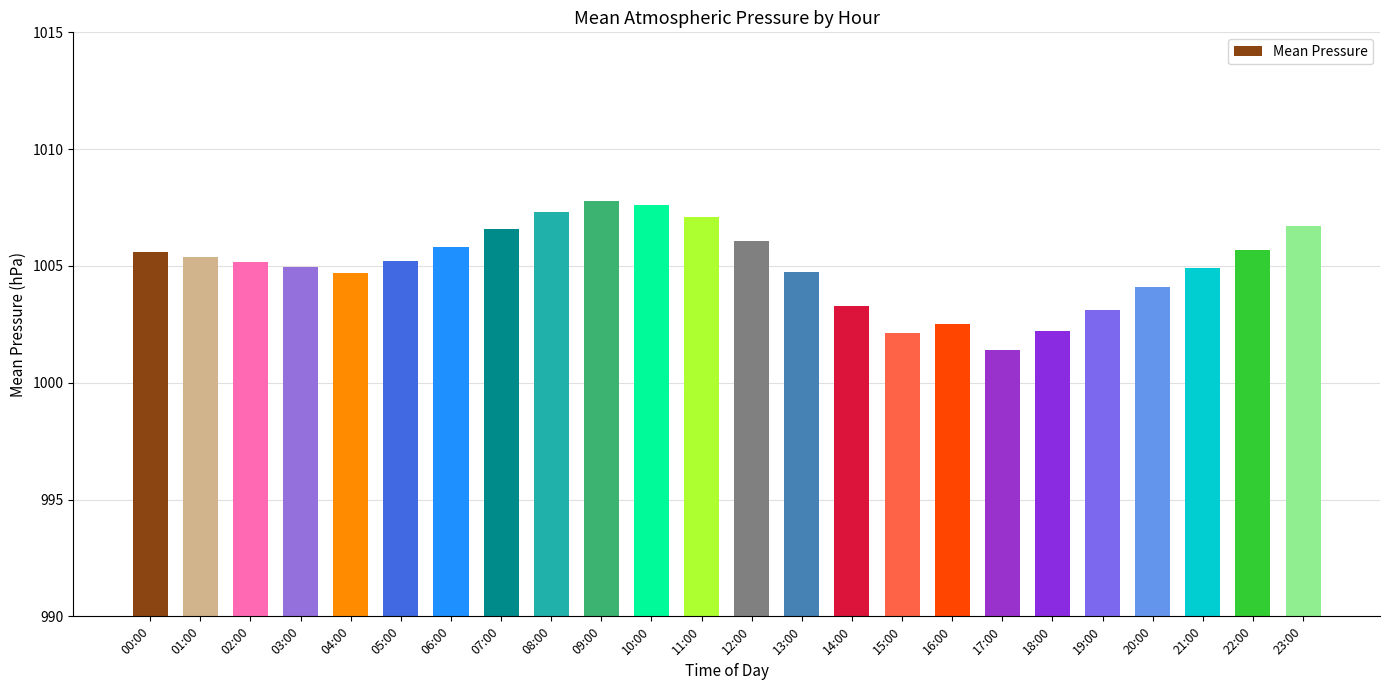

What is the maximum value shown in the chart?

1007.8